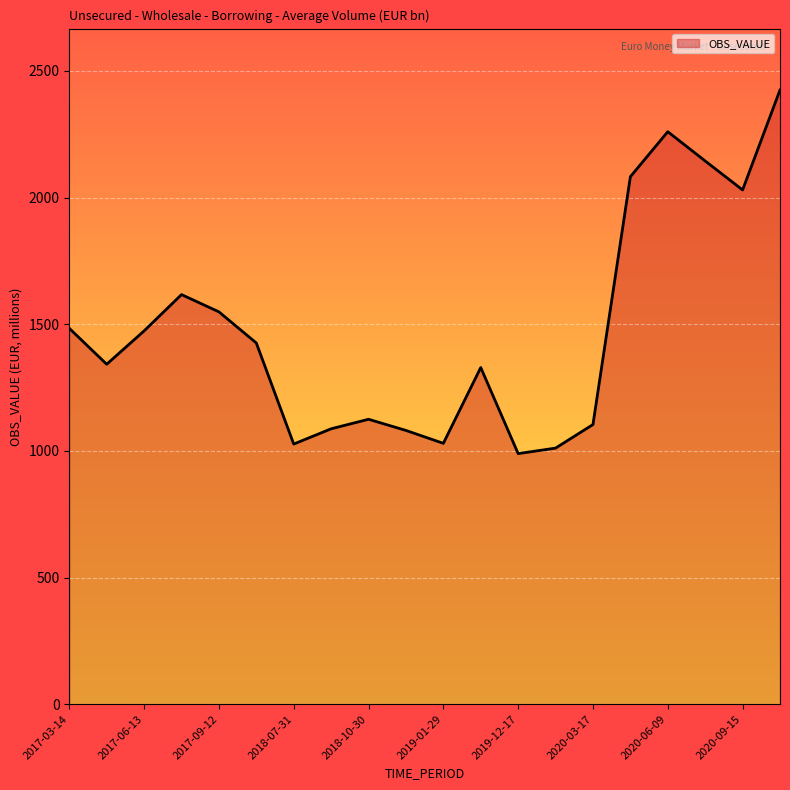

True or false: the data has more than 0 interior local peaks.

True